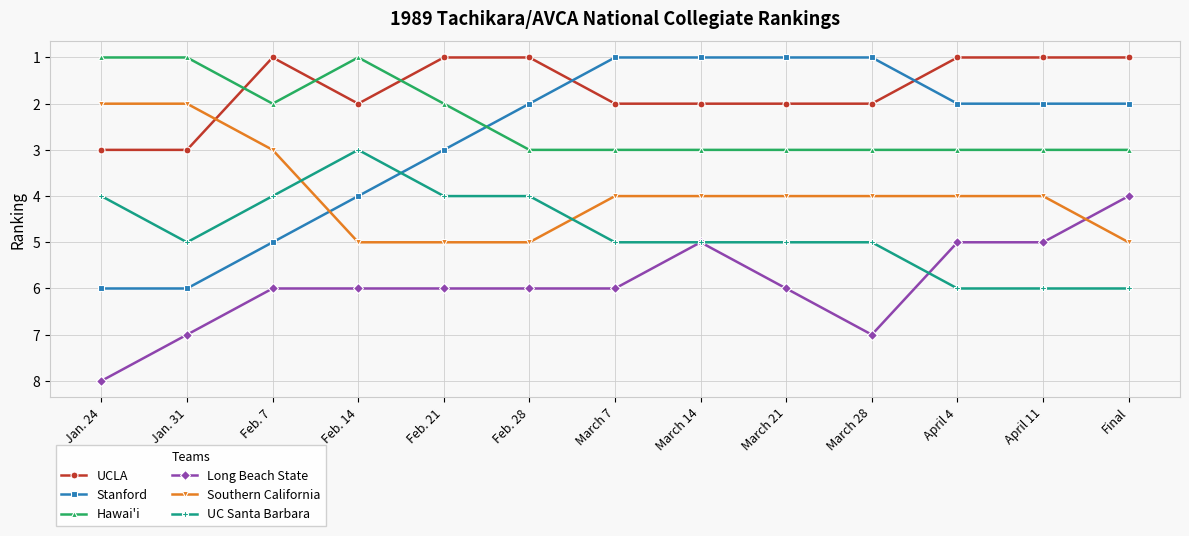

Is this an area chart (filled region under the line)?

No